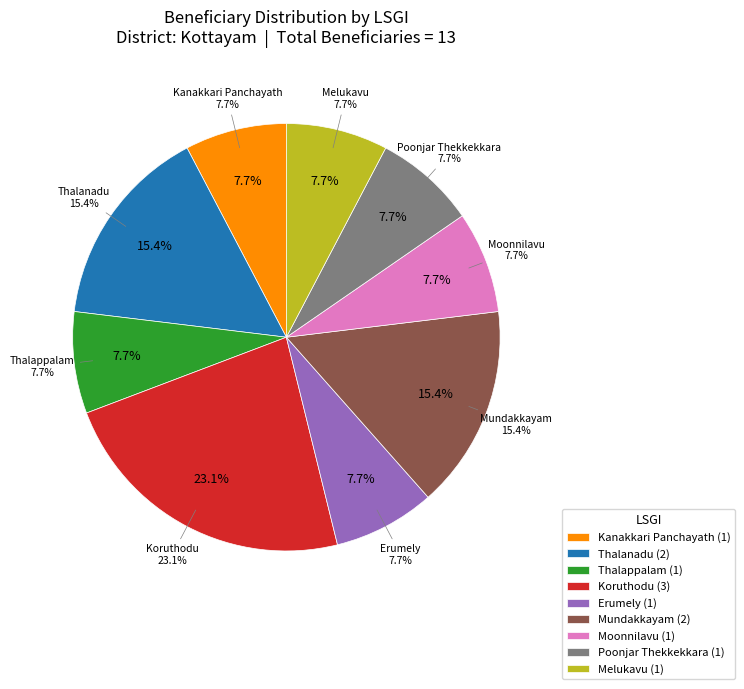

Is Poonjar Thekkekkara the majority of the pie?

No